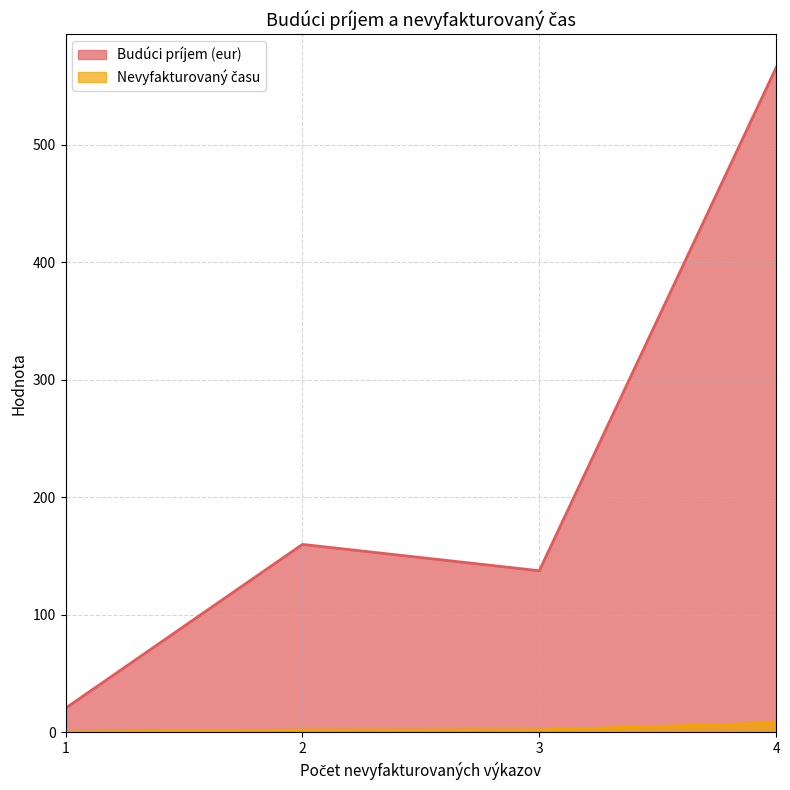

Between MTKM, s.r.o. and WBA Property Development, s.r.o., which series saw the biggest shift?

Budúci príjem (eur)